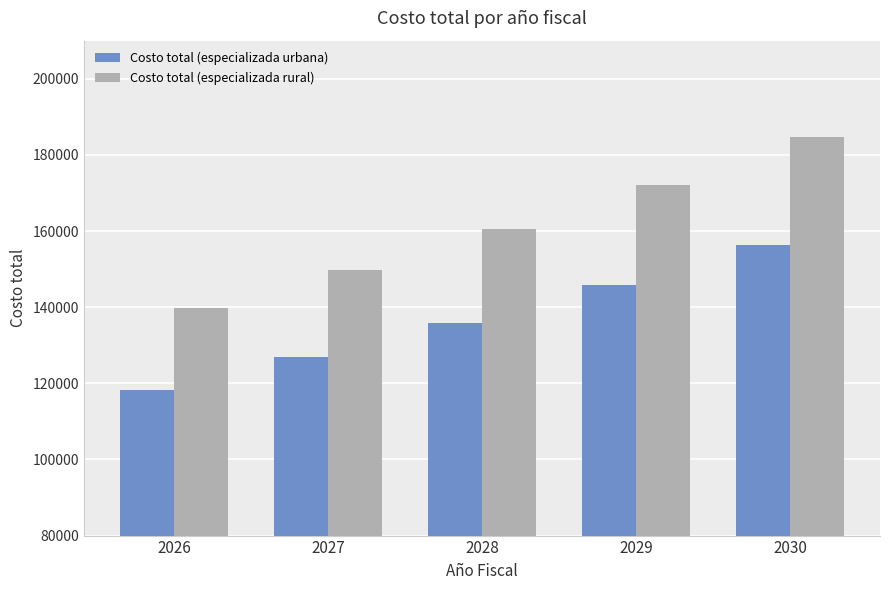

What is the maximum value for Costo total (especializada rural)?

184604.8